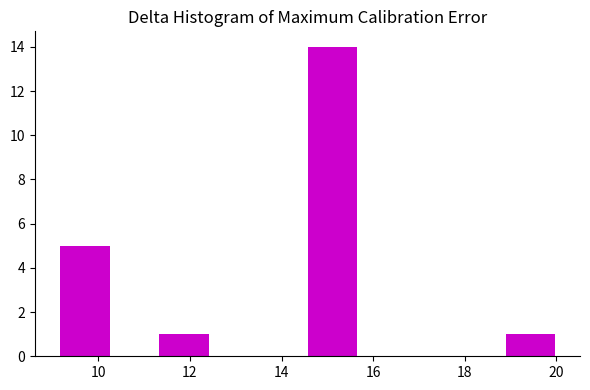

Reading left to right, transcribe this chart: for each bar, give the range it covers on the x-axis and its height. Neither the bar edges nor the heights are printed on the chart, so give them approximately, as read against the axes.

9.2 to 10.2: 5
10.2 to 11.4: 0
11.4 to 12.4: 1
12.4 to 13.4: 0
13.4 to 14.6: 0
14.6 to 15.6: 14
15.6 to 16.8: 0
16.8 to 17.8: 0
17.8 to 18.8: 0
18.8 to 20.0: 1